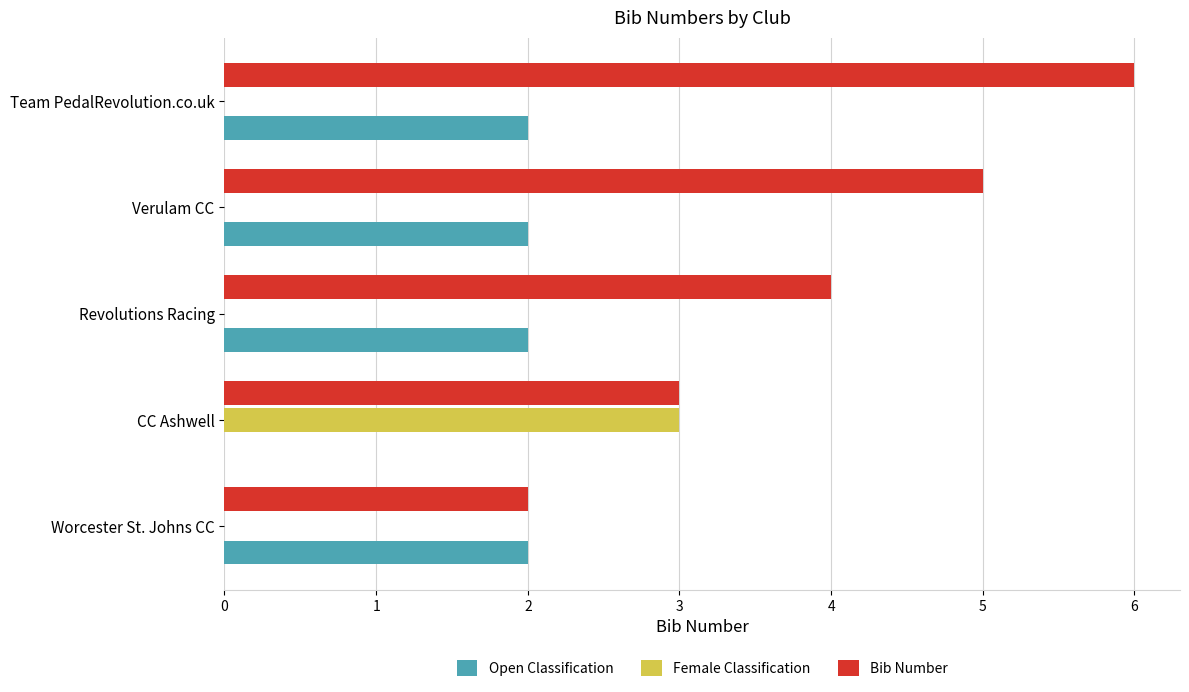

Is it true that Bib Number equals 1 at Revolutions Racing?

False